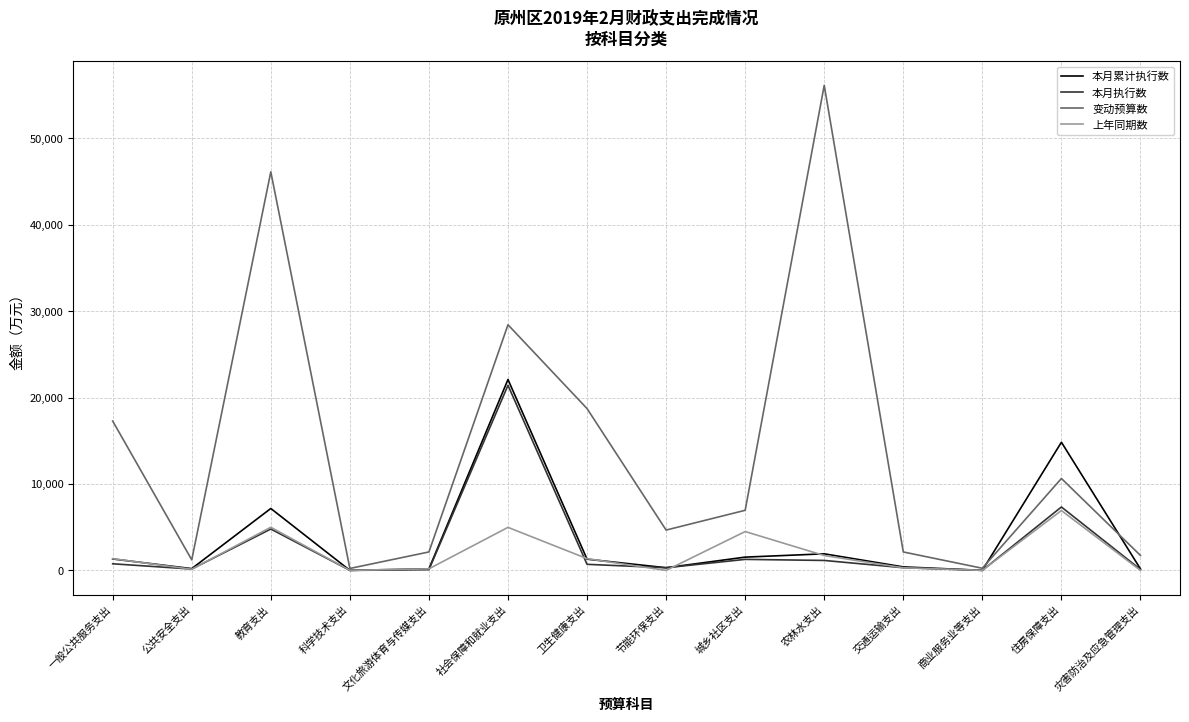

Between 卫生健康支出 and 交通运输支出, which series saw the biggest shift?

变动预算数